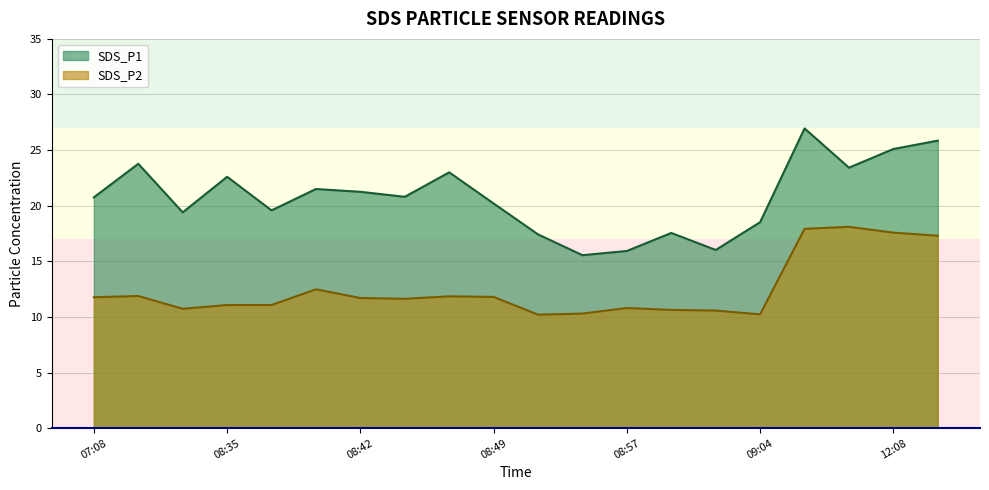

How many series are shown in this chart?

2